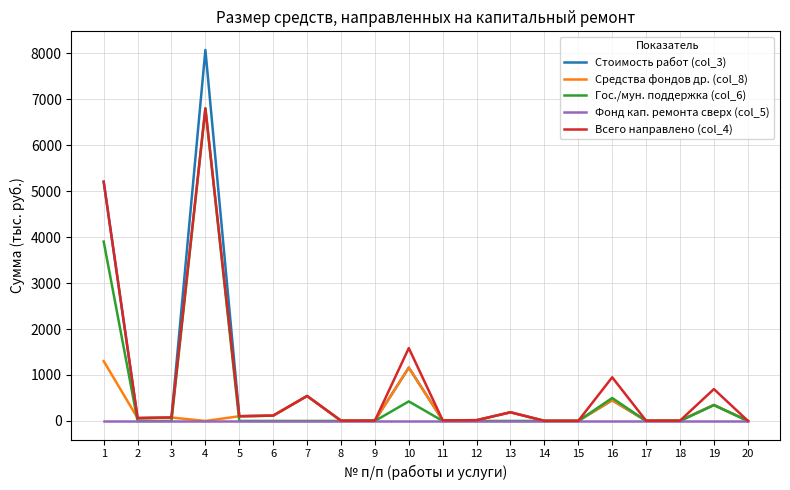

At which category is the sum across all series the highest?

4